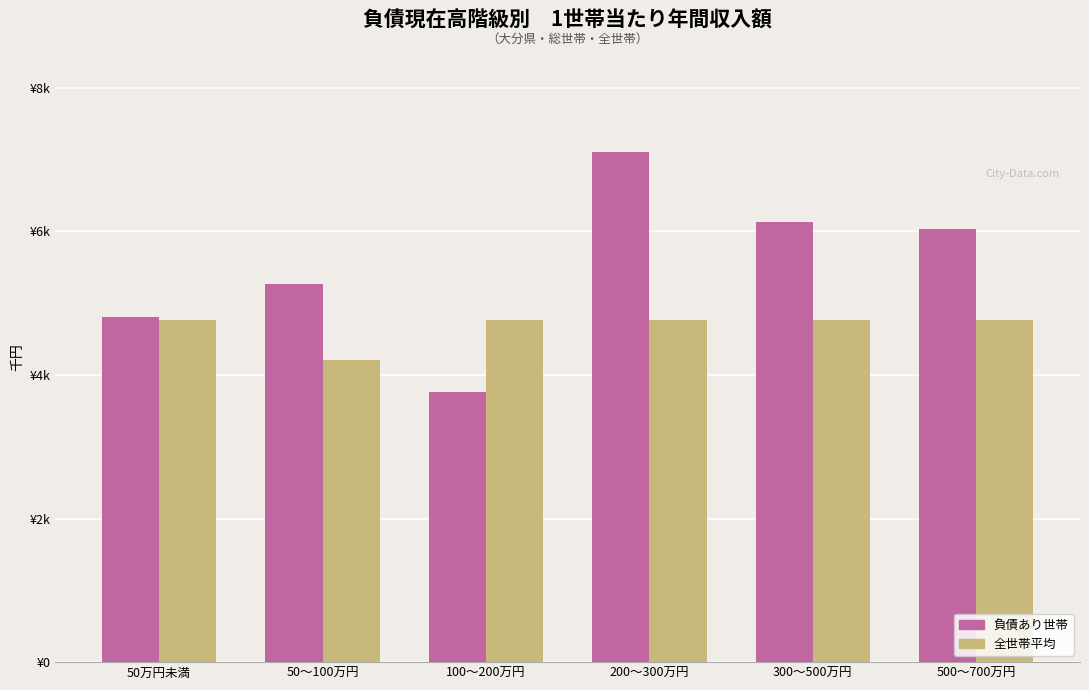

Are the bars grouped side by side (vs. stacked)?

Yes